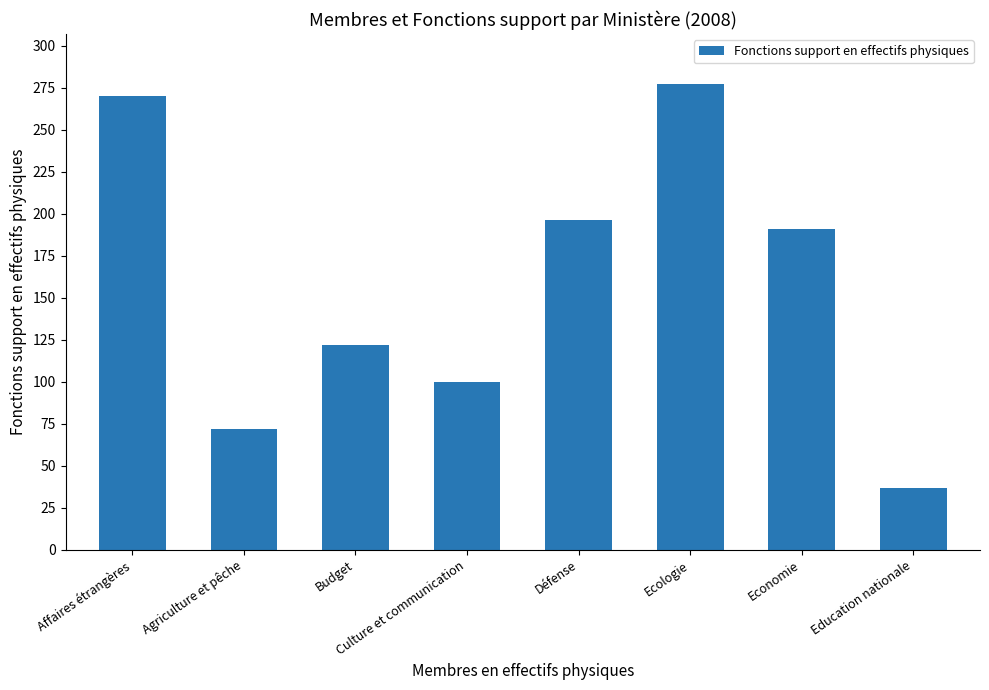

Reading left to right, list all the values displayed in this chart.

270	72	122	100	196	277	191	37